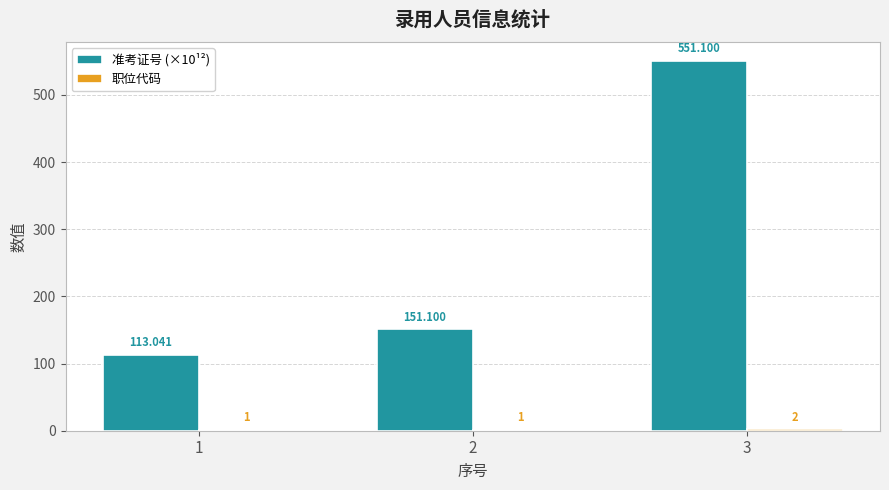

Are the bars grouped side by side (vs. stacked)?

Yes